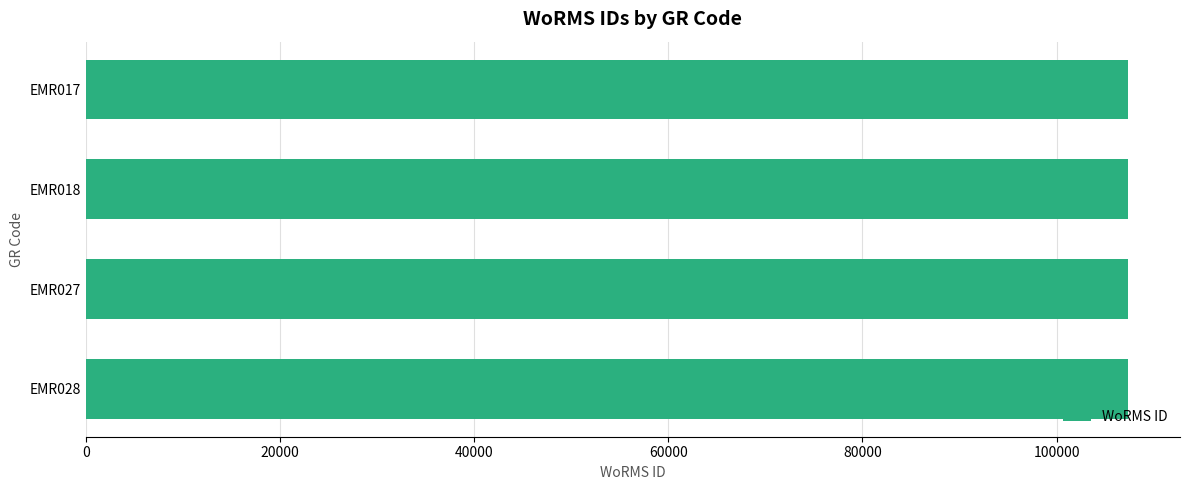

What is the smallest value displayed?

107318